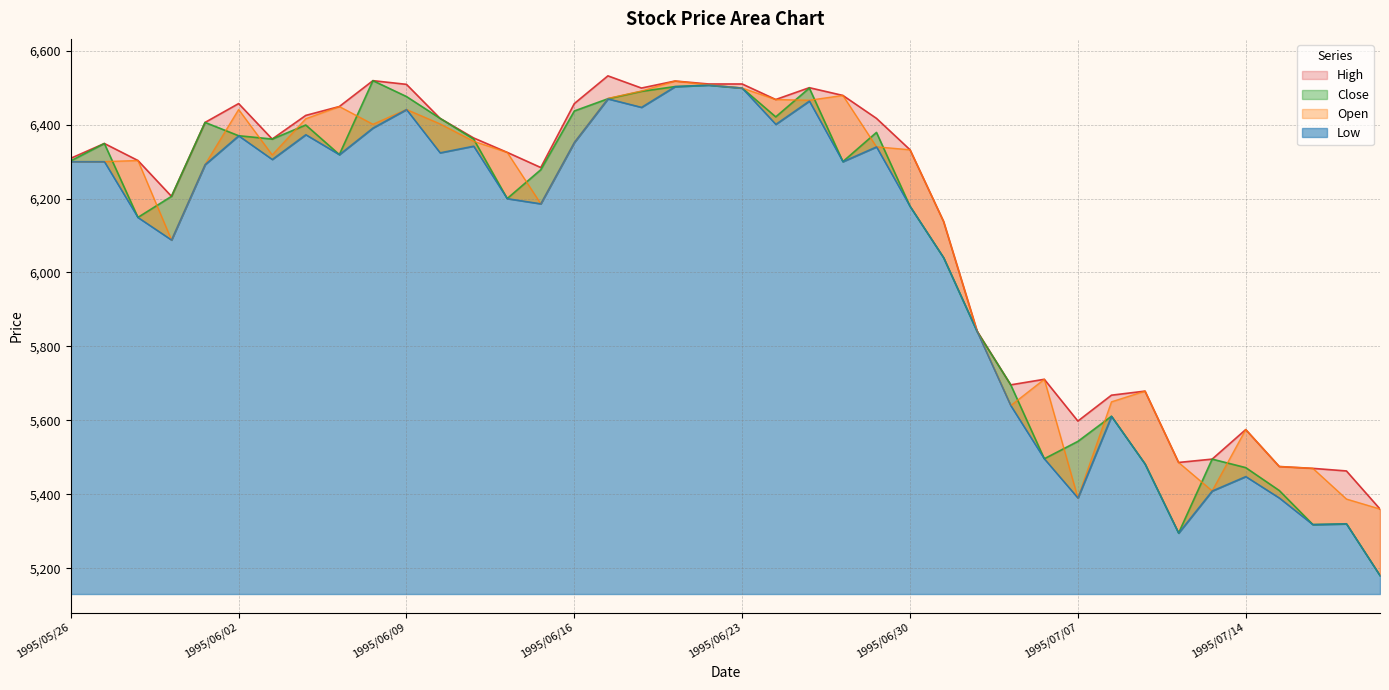

Which category has the lowest value in the Close series?

1995/07/20